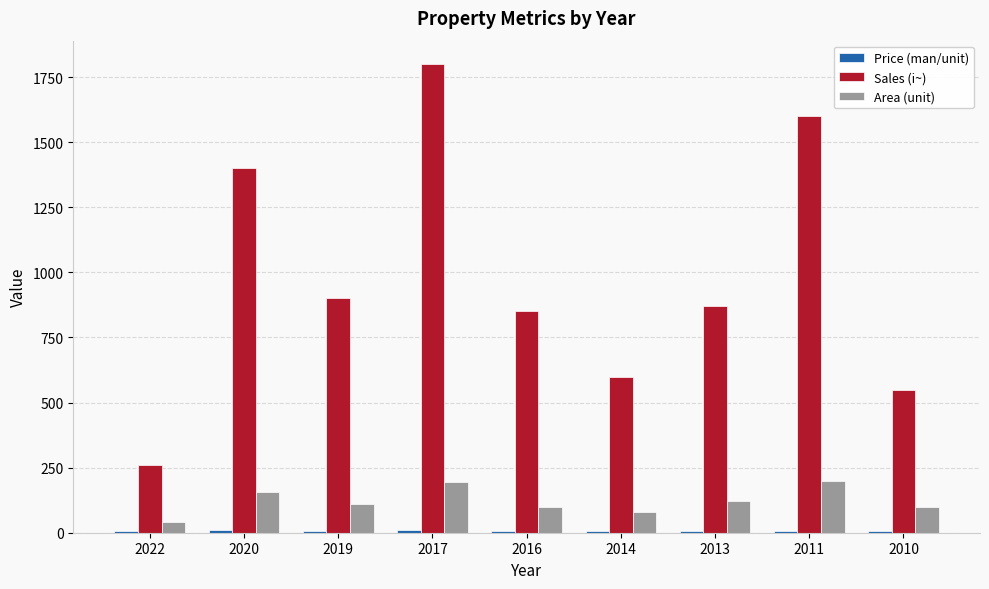

What is the highest value of the Sales (i~) series?

1800.0